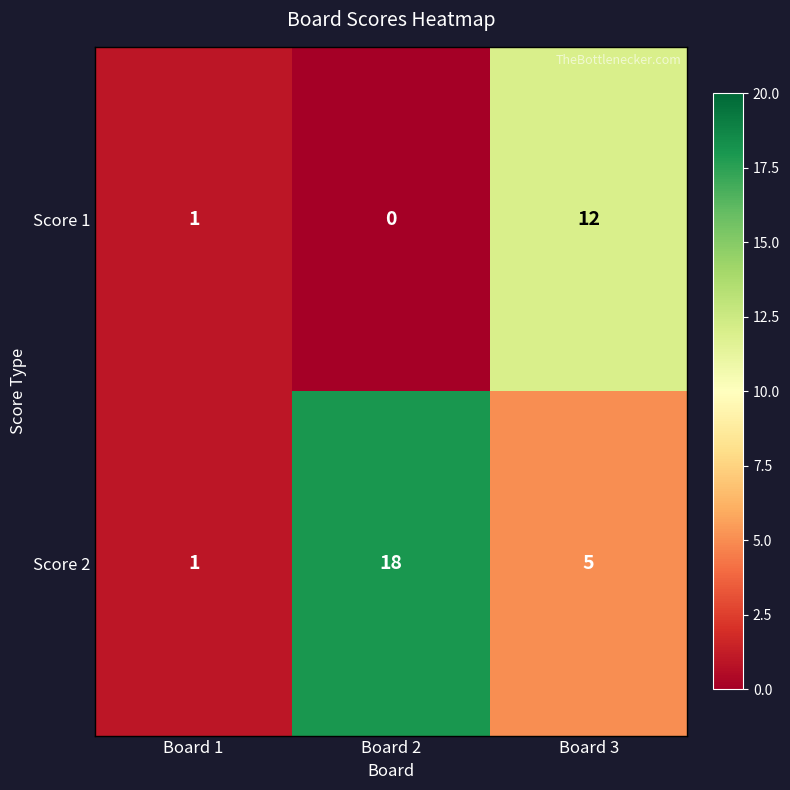

Count the number of data series in this chart.

2